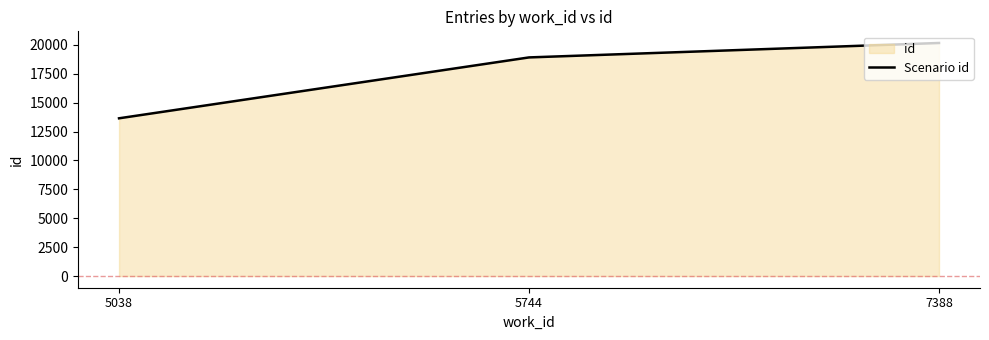

Approximately how many times larger is the value at 5038 compared to 5744?

0.7